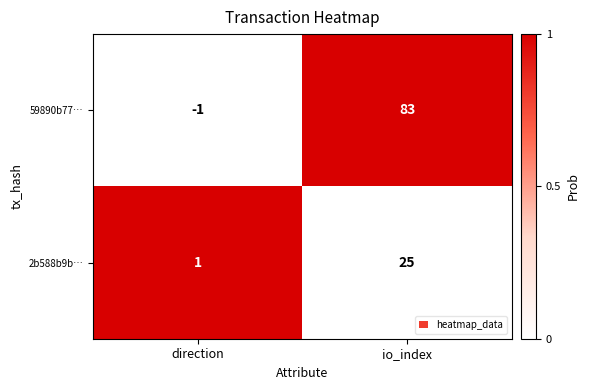

The 2b588b9b… series shows 42 at io_index. True or false?

False